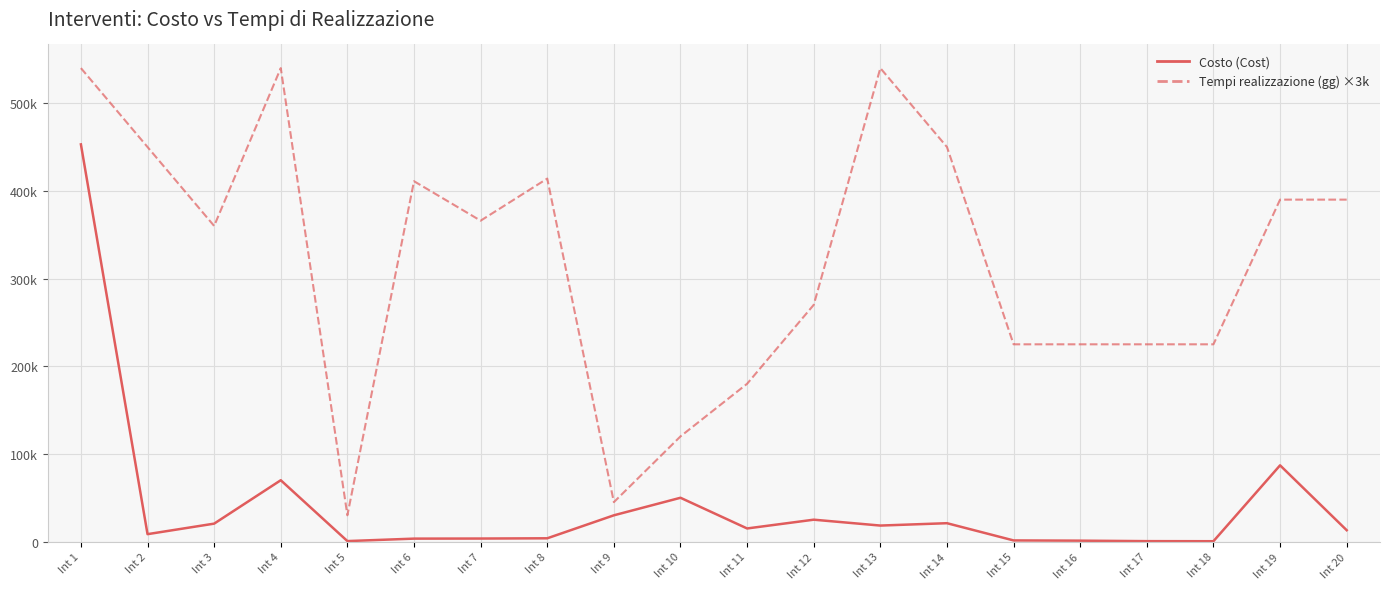

What is the difference between the highest and lowest values at Int 12?

245000